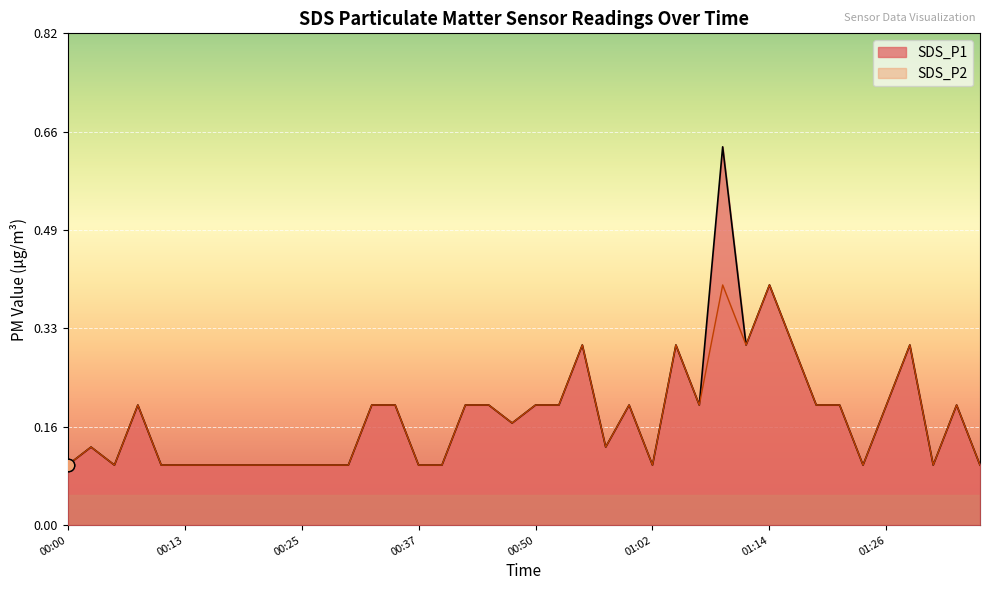

What are all the series names shown in the legend?

SDS_P1, SDS_P2